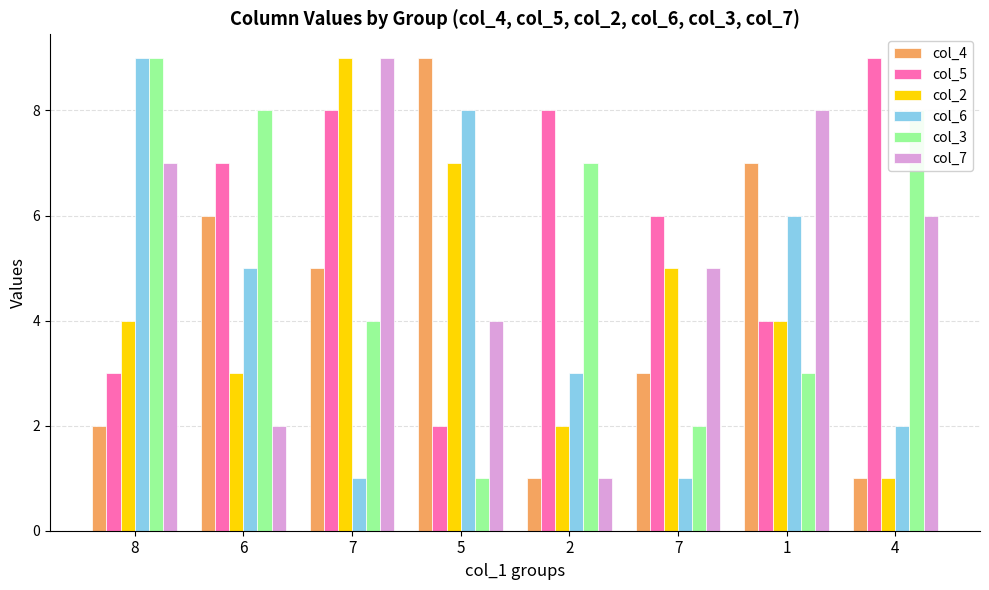

The value of col_2 at 5 is 4. True or false?

False